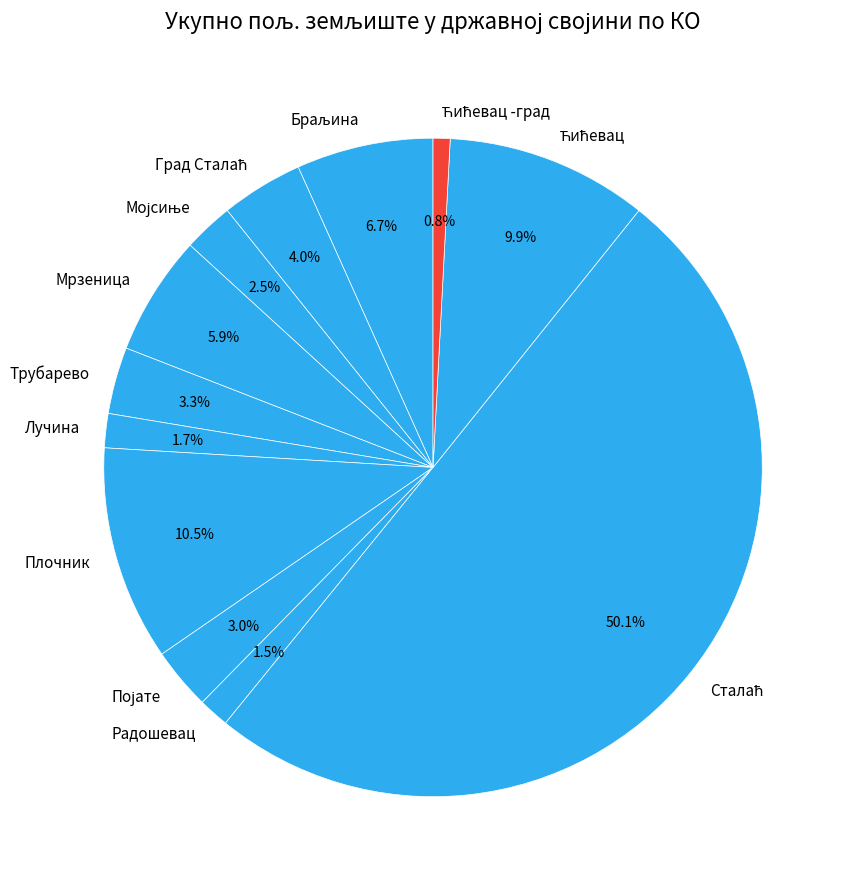

What percentage do Мрзеница and Лучина together represent?

7.6%